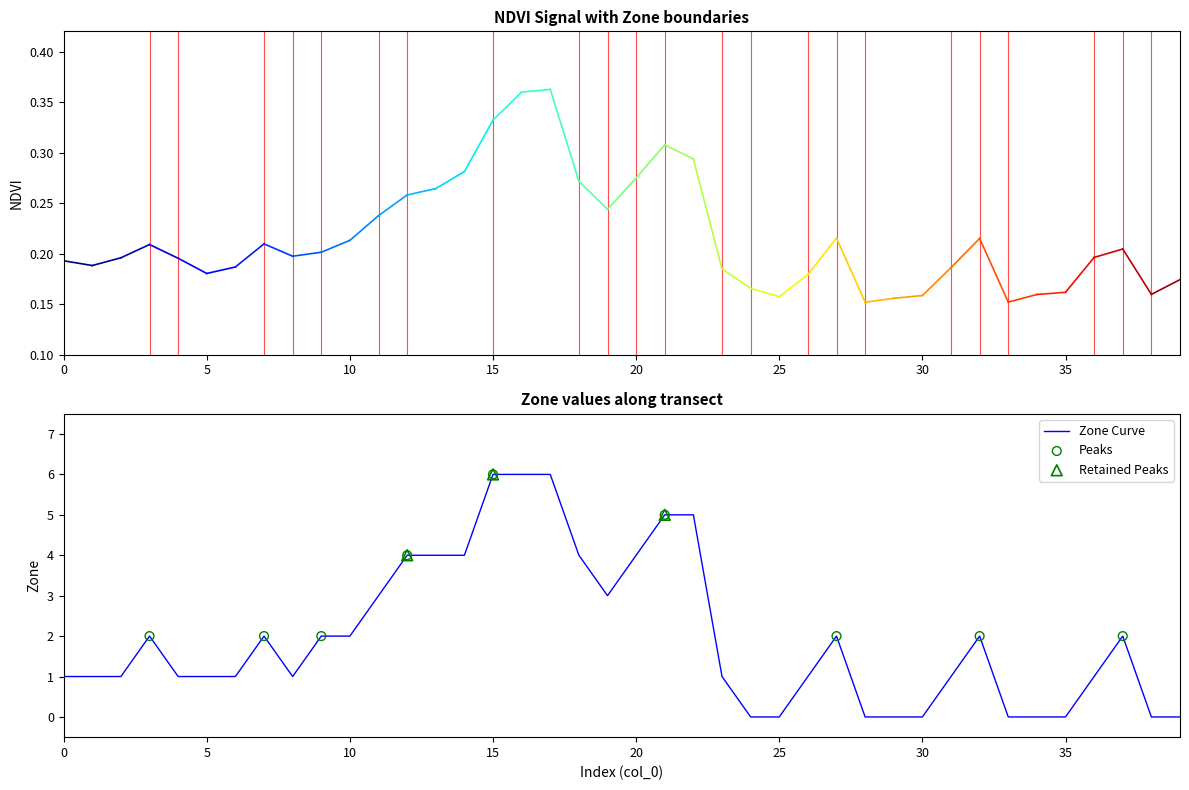

What is the maximum value shown in the chart?

6